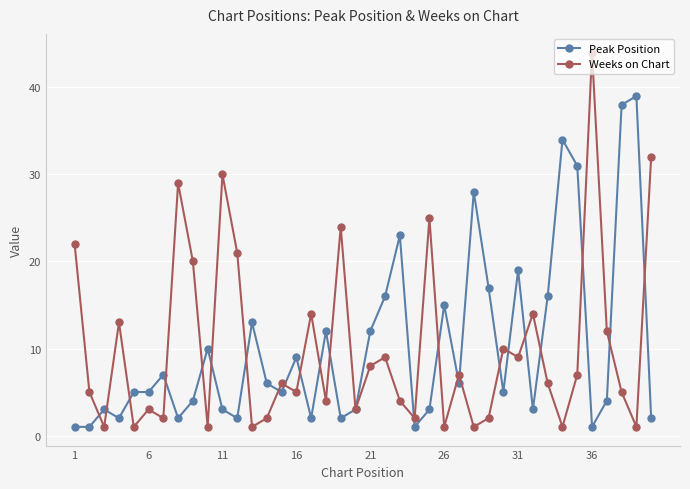

Which series has the widest spread of values?

Weeks on Chart